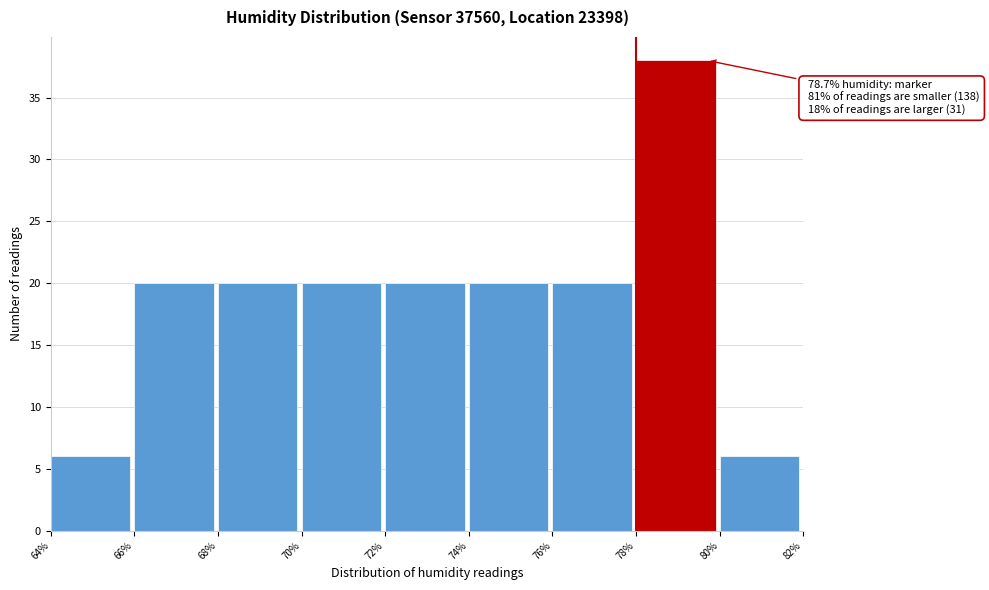

Which range on the x-axis has the tallest bar?

78% to 80%